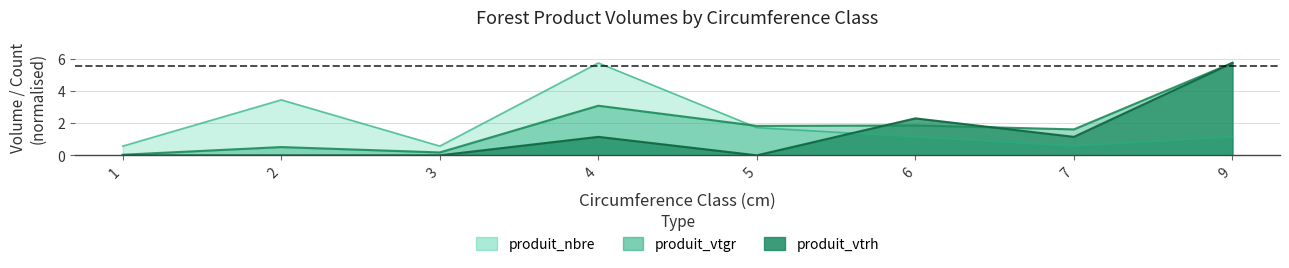

Between 3 and 1, which is larger?

3